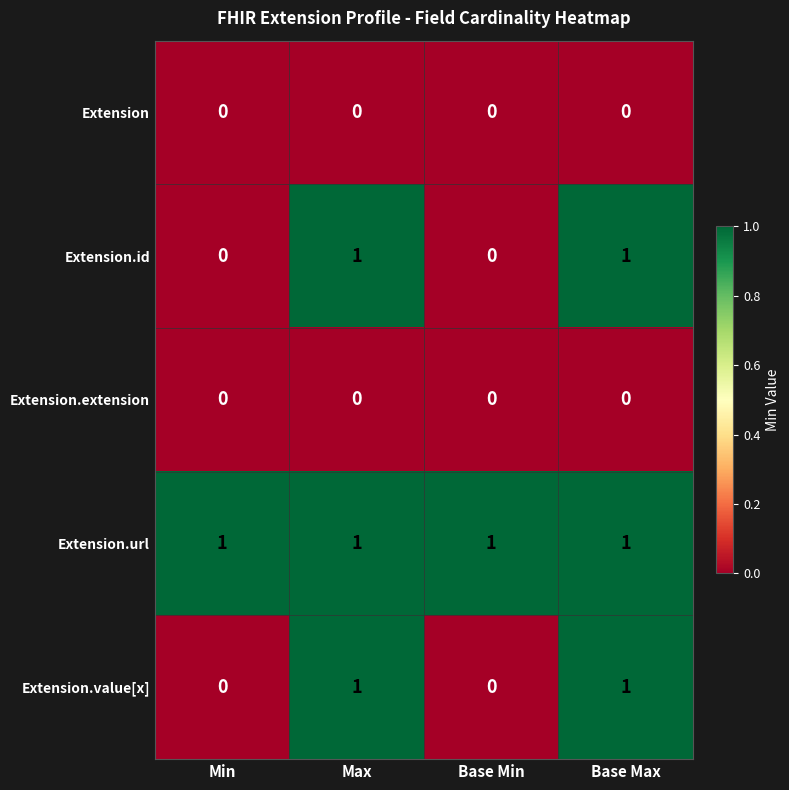

What is the total value across all series at Min?

1